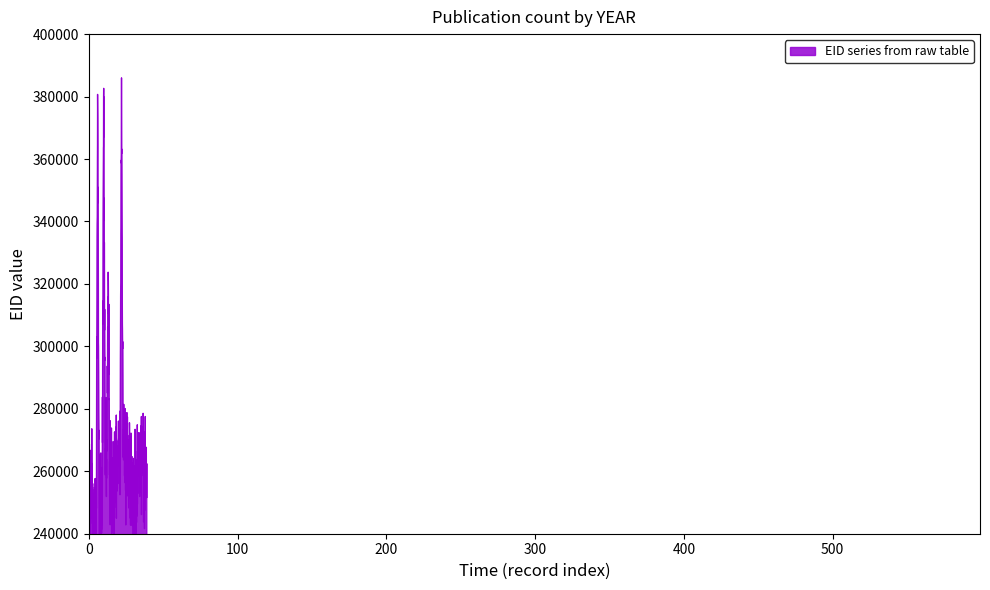

Where is the data nearest to the value 313729?

13